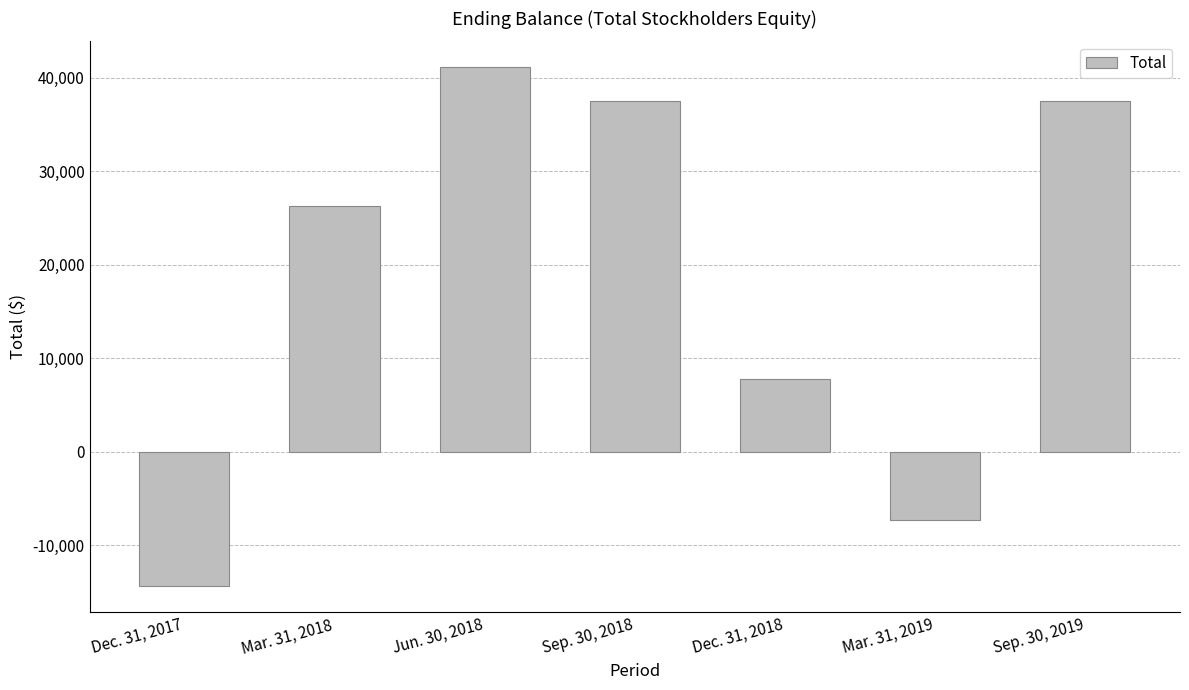

What is the label of the 1st bar from the right?

Sep. 30, 2019